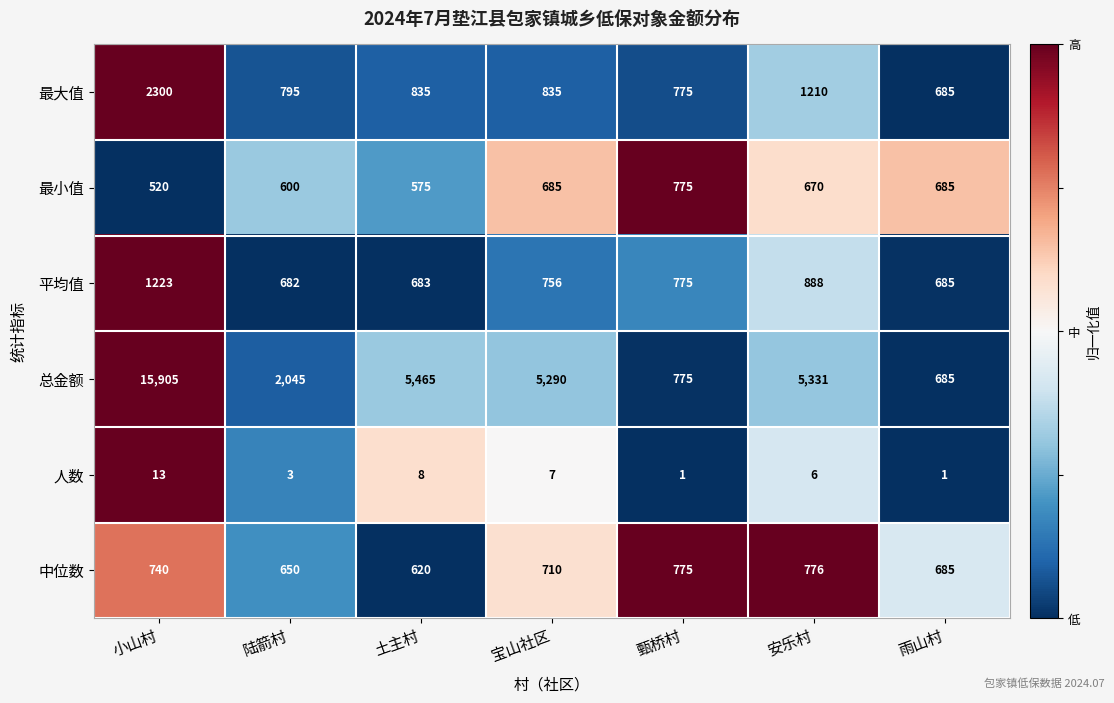

Where does the 中位数 series first go above 710?

小山村